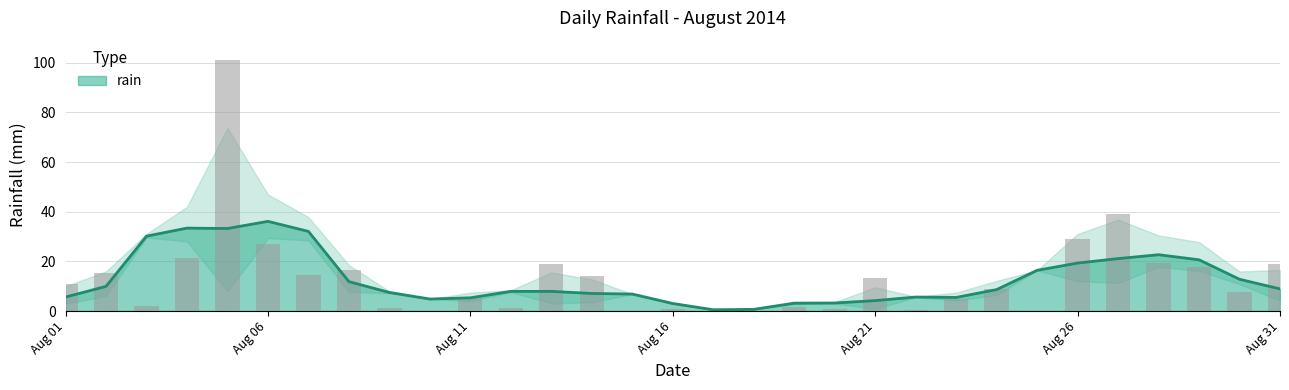

What is the maximum value for rain?

36.1